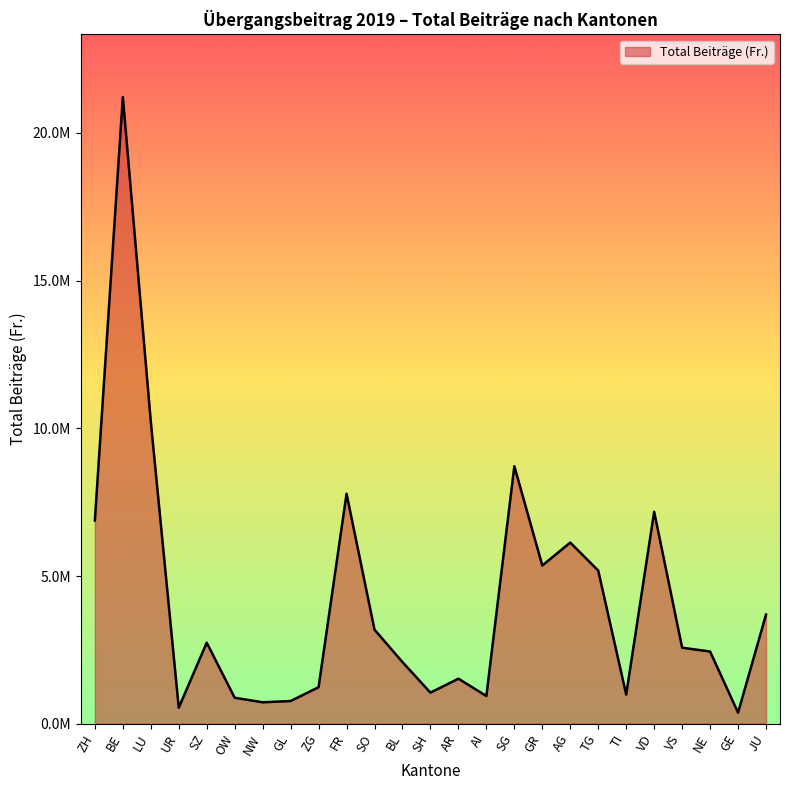

At which category does the chart reach its peak across all series?

BE